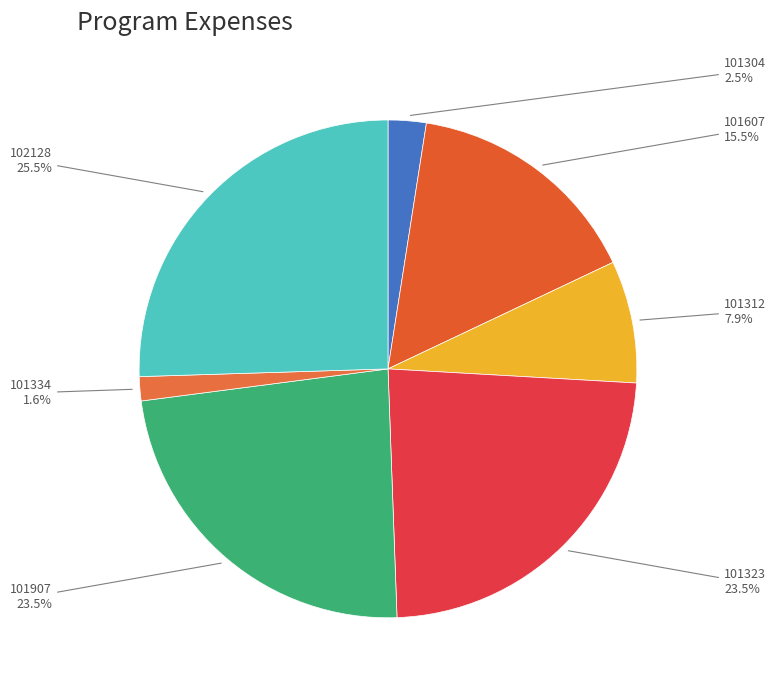

How many slices are in this pie chart?

7